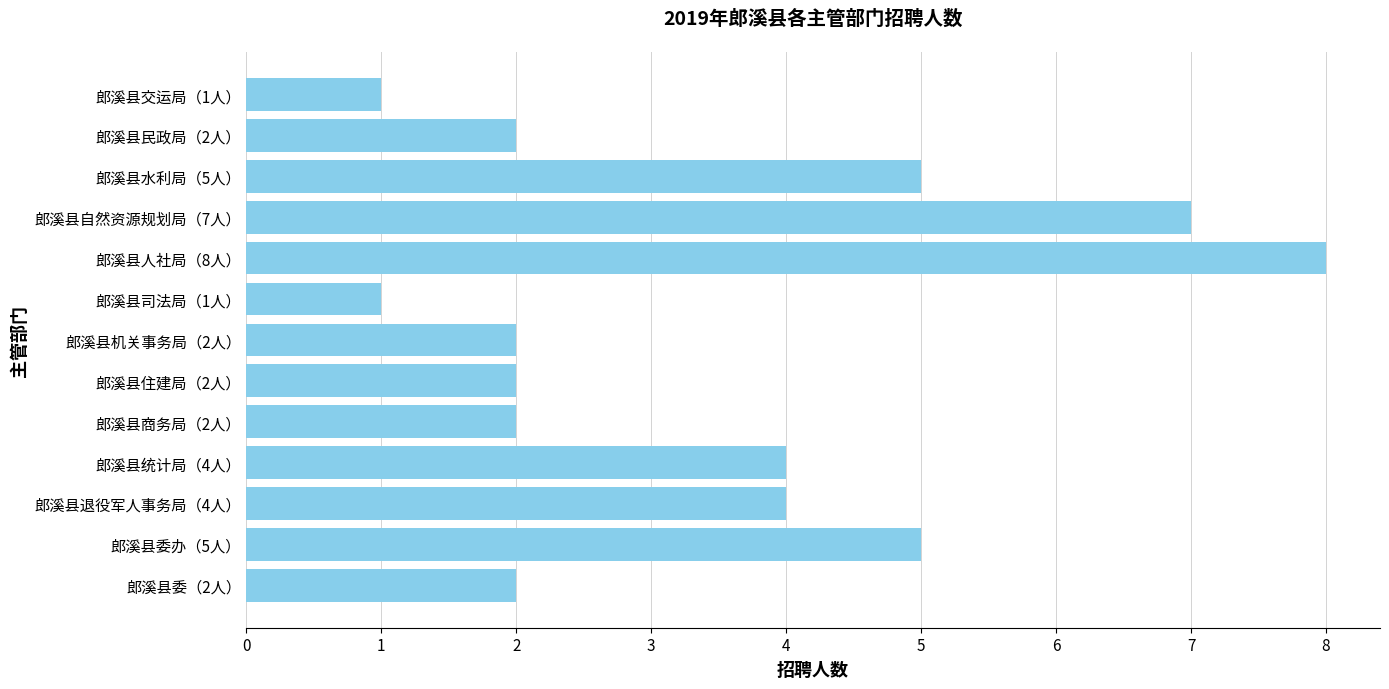

Which category has the highest value across all series?

郎溪县人社局（8人）